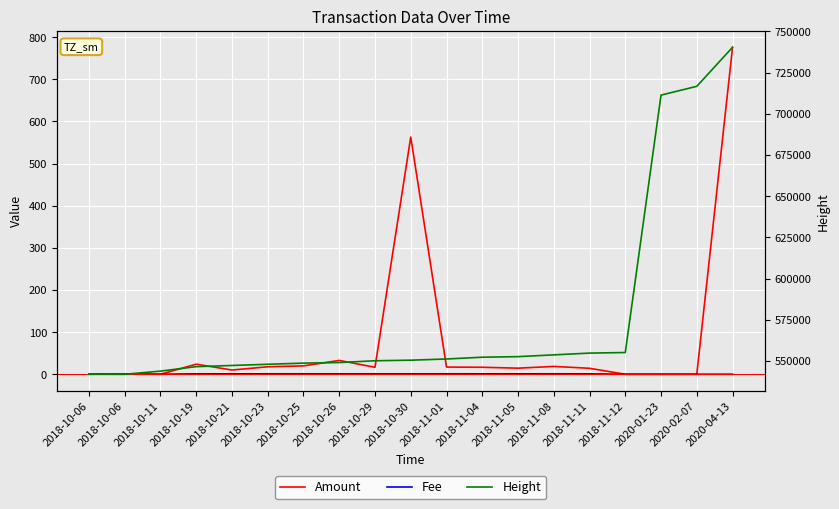

Reading left to right, list all the values displayed in this chart.

Amount: 0.0	1.0	0.0	24.0	10.1	17.8	19.9	32.9	16.5	563.1	17.1	16.6	14.5	18.6	14.2	0.0	0.0	0.0	776.0
Fee: 0.1	0.1	0.1	1.0	1.0	1.0	1.0	1.0	1.0	1.0	1.0	1.0	1.0	1.0	1.0	0.1	0.1	0.1	0.1
Height: 541976.0	541898.0	543821.0	546525.0	547238.0	547962.0	548669.0	549025.0	550099.0	550456.0	551175.0	552245.0	552602.0	553676.0	554748.0	555099.0	711342.0	716658.0	740348.0